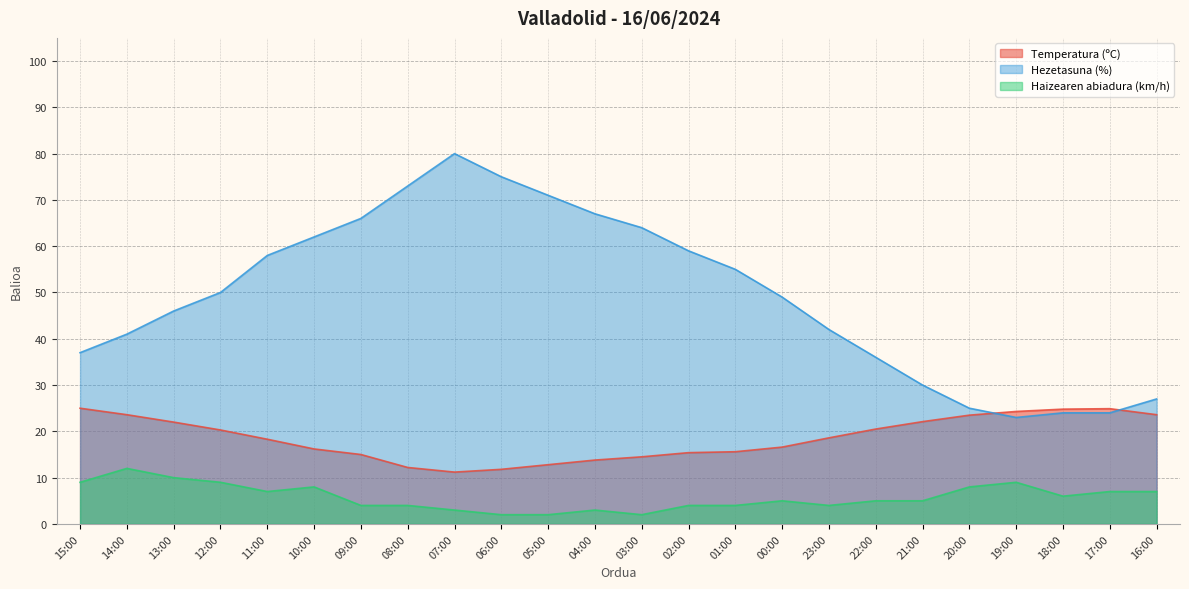

How many interior local valleys does the Haizearen abiadura (km/h) series have?

4